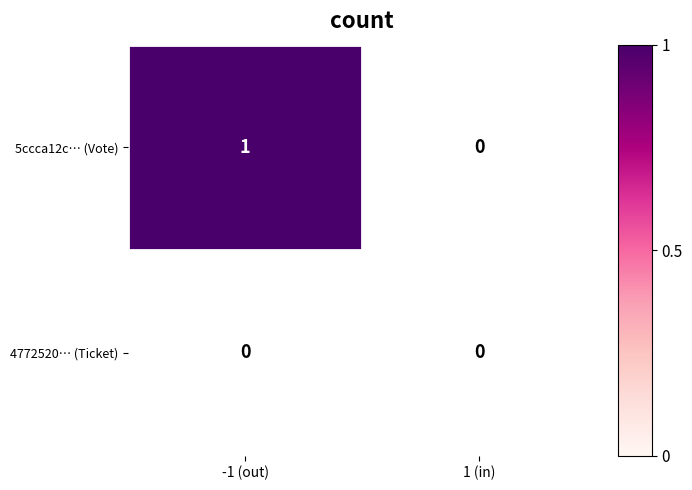

Which series has the largest total across all categories?

5ccca12ca3df0771efecbe050ebfd154828b69b